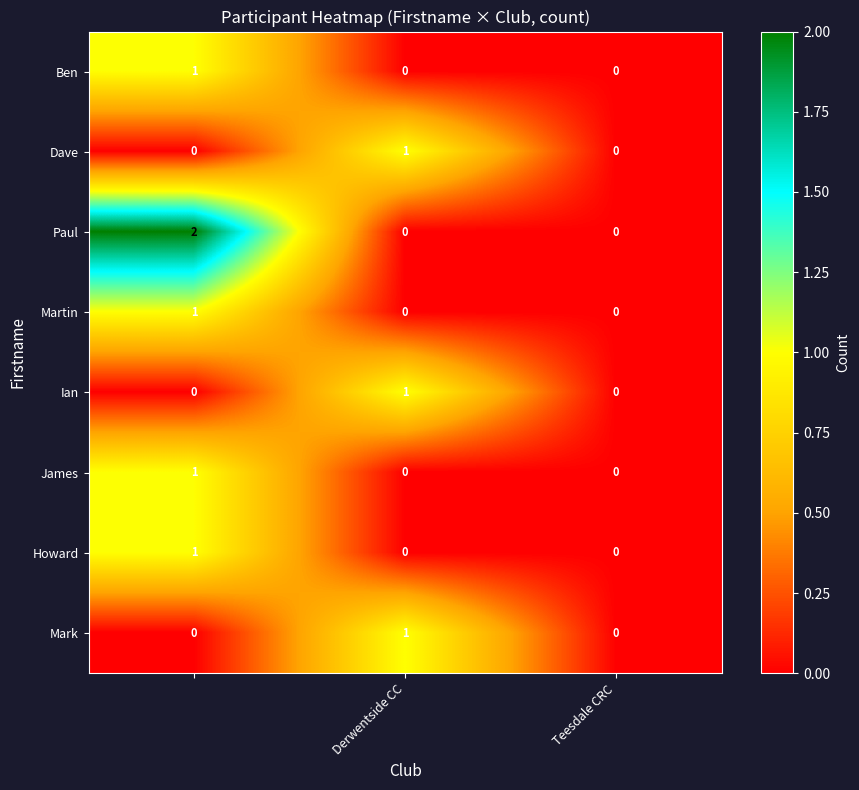

Count the Dave values in the range 0 to 1.

3